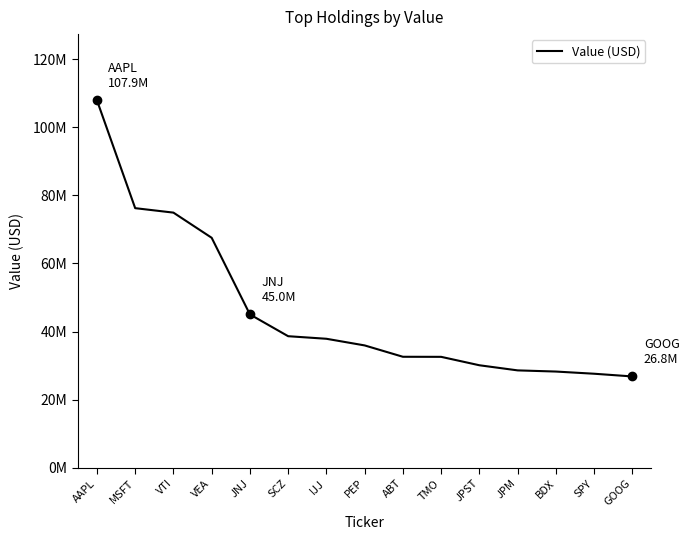

Read the value at JPST, to the nearest 100.

30096000